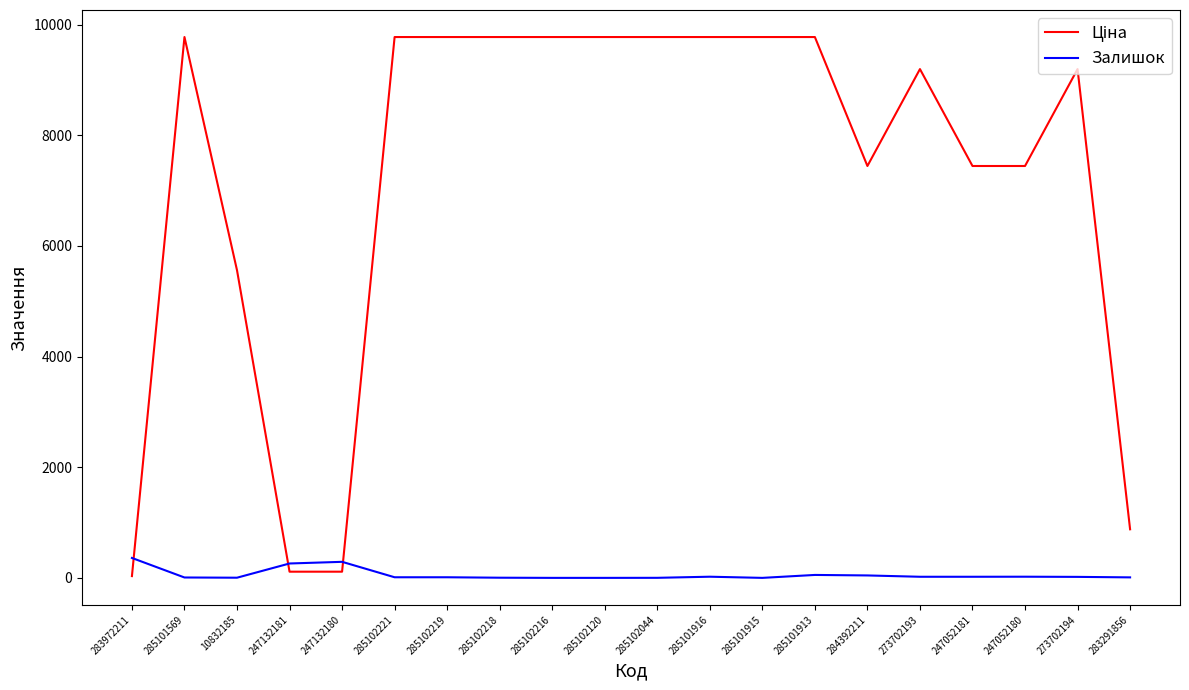

What is the maximum value shown in the chart?

9775.5